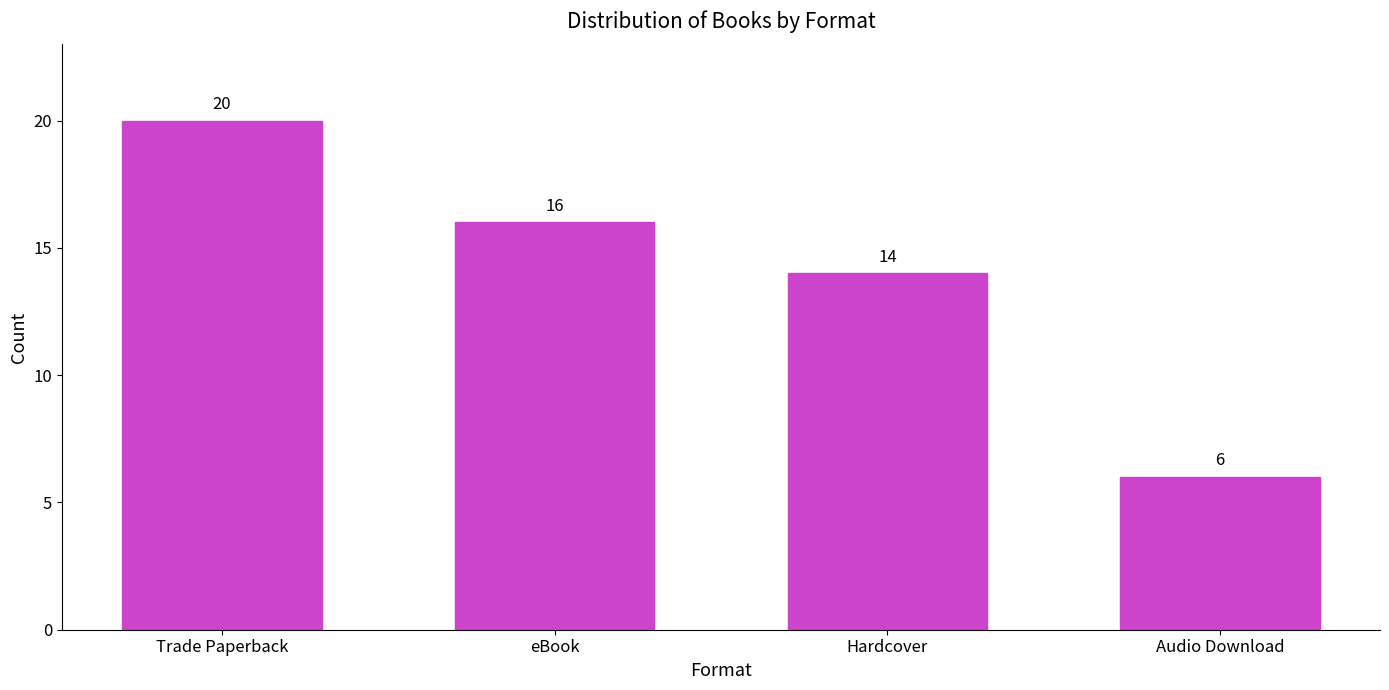

What is the label of the 4th bar from the right?

Trade Paperback